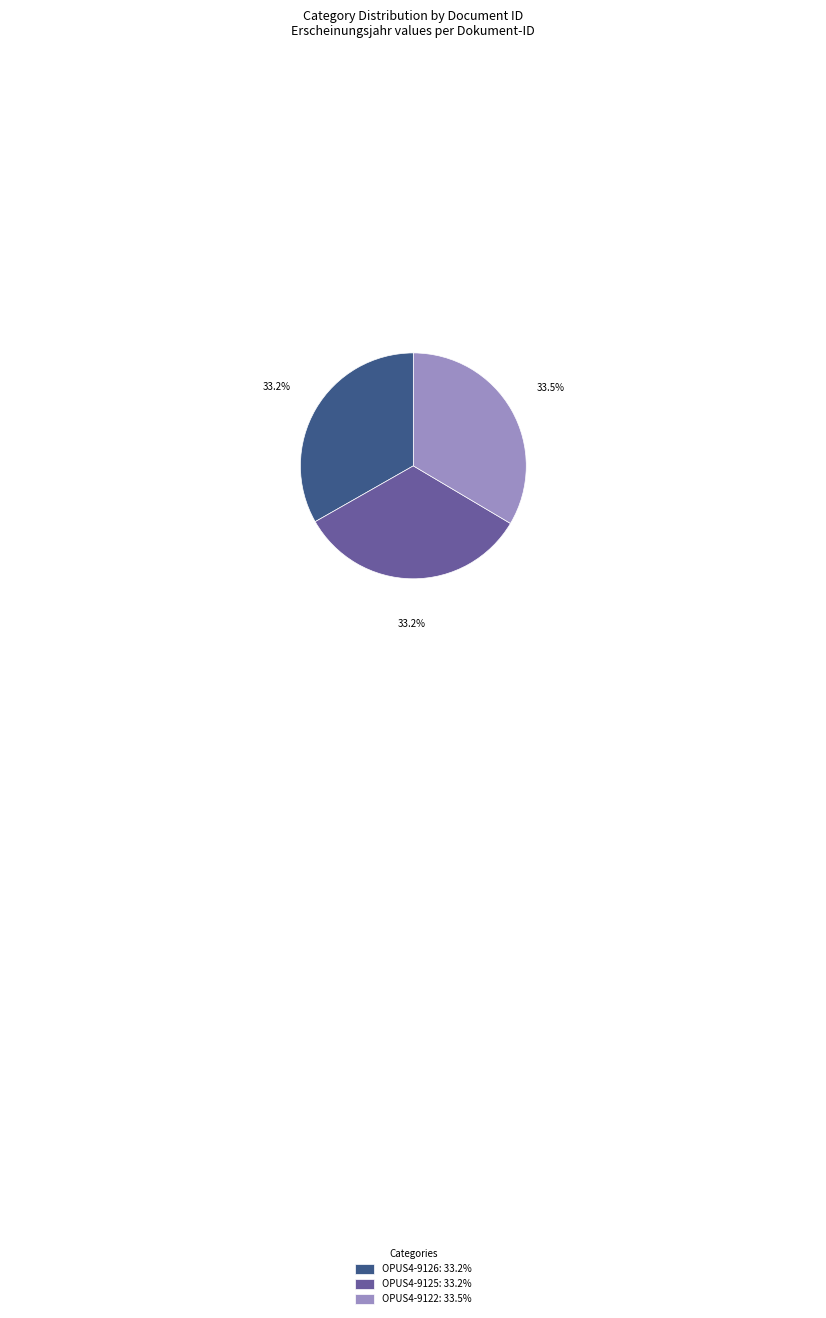

Approximately how many times larger is the value at OPUS4-9126: 33.2% compared to OPUS4-9125: 33.2%?

1.0